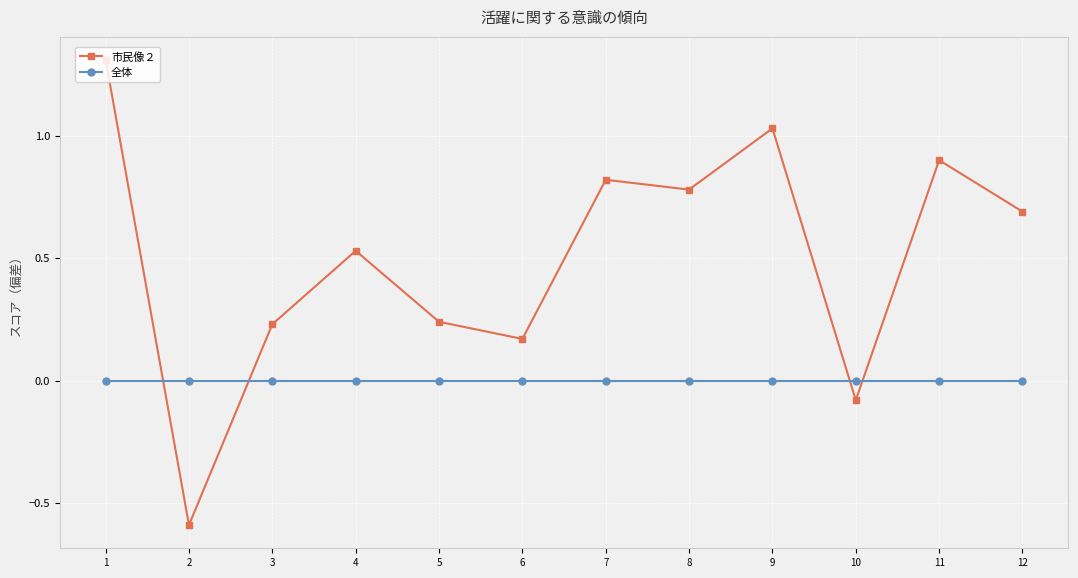

What are all the series names shown in the legend?

市民像２, 全体